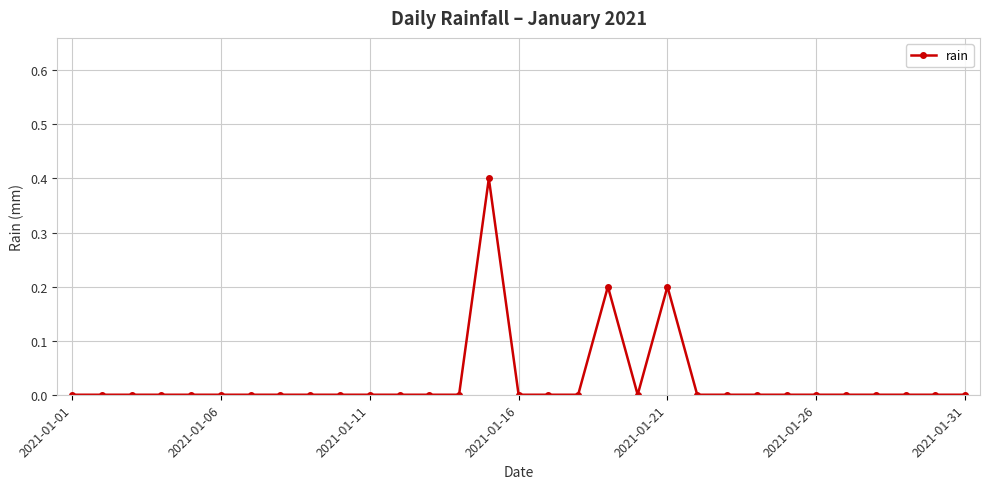

What is the value of the 21st point from the left?

0.2